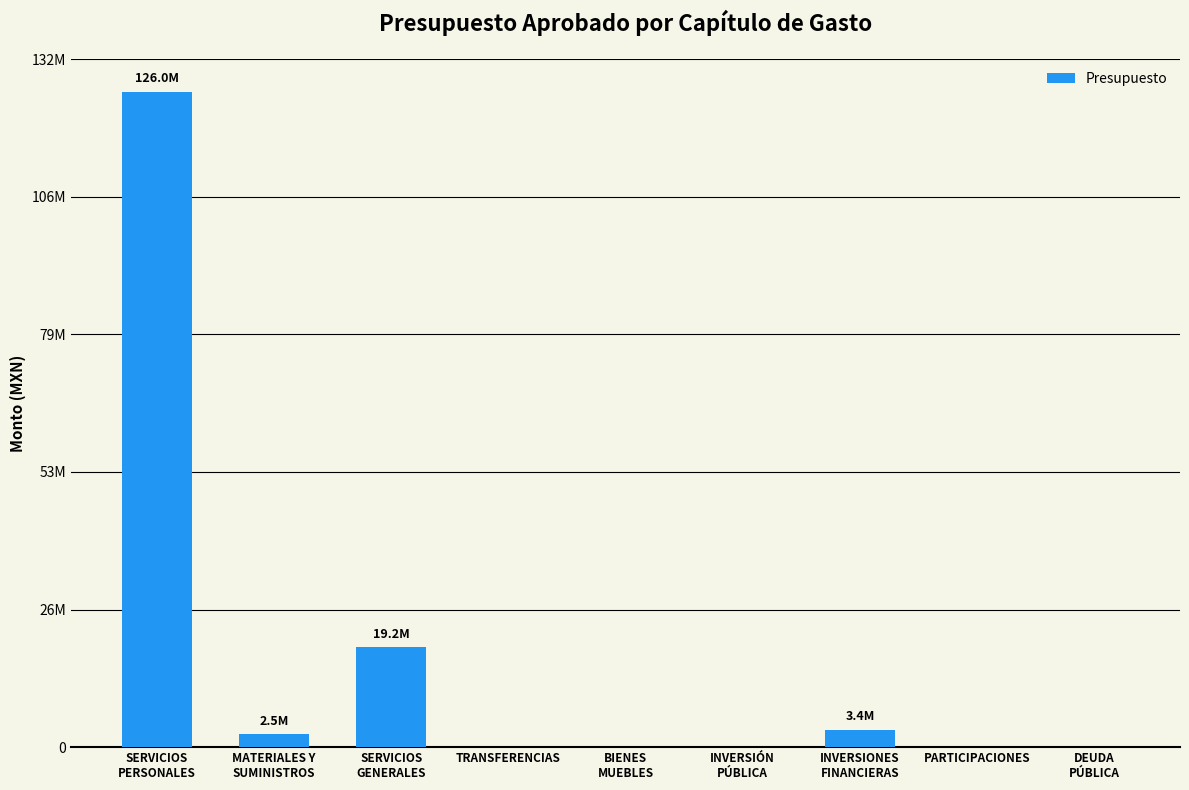

Are the bars horizontal?

No